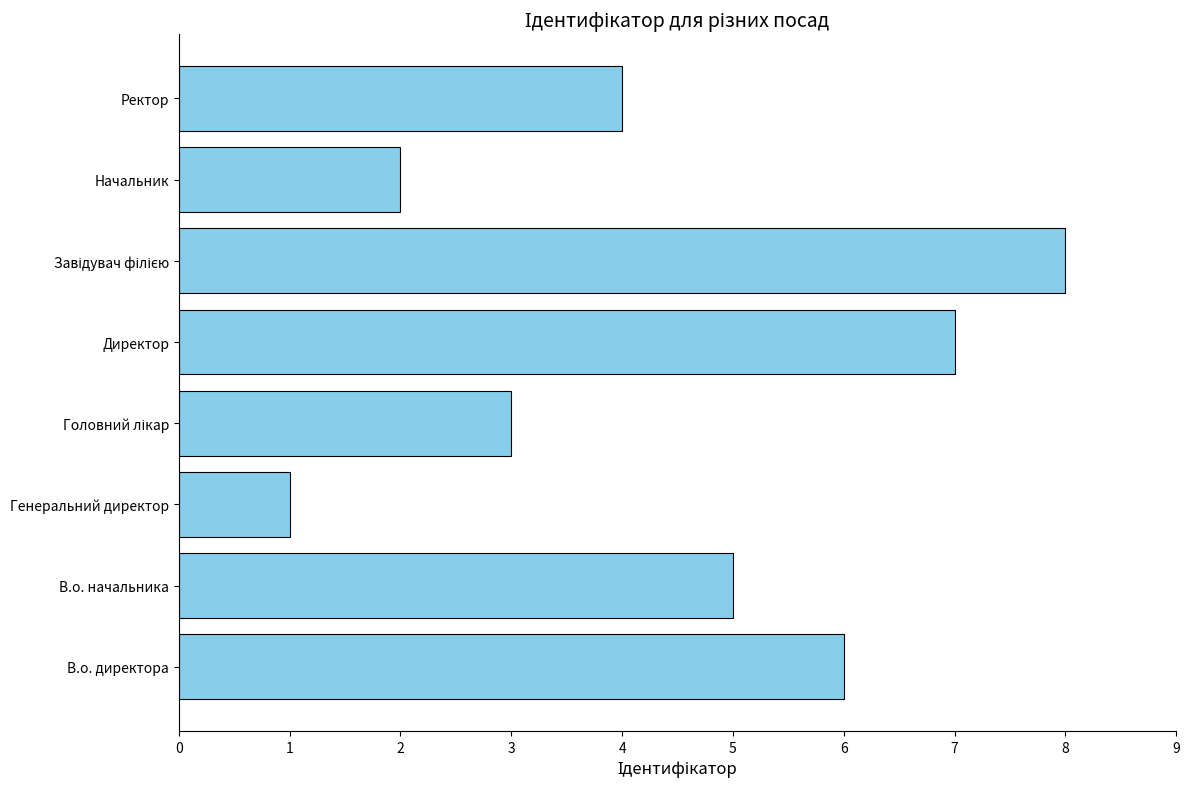

Count the number of data series in this chart.

1